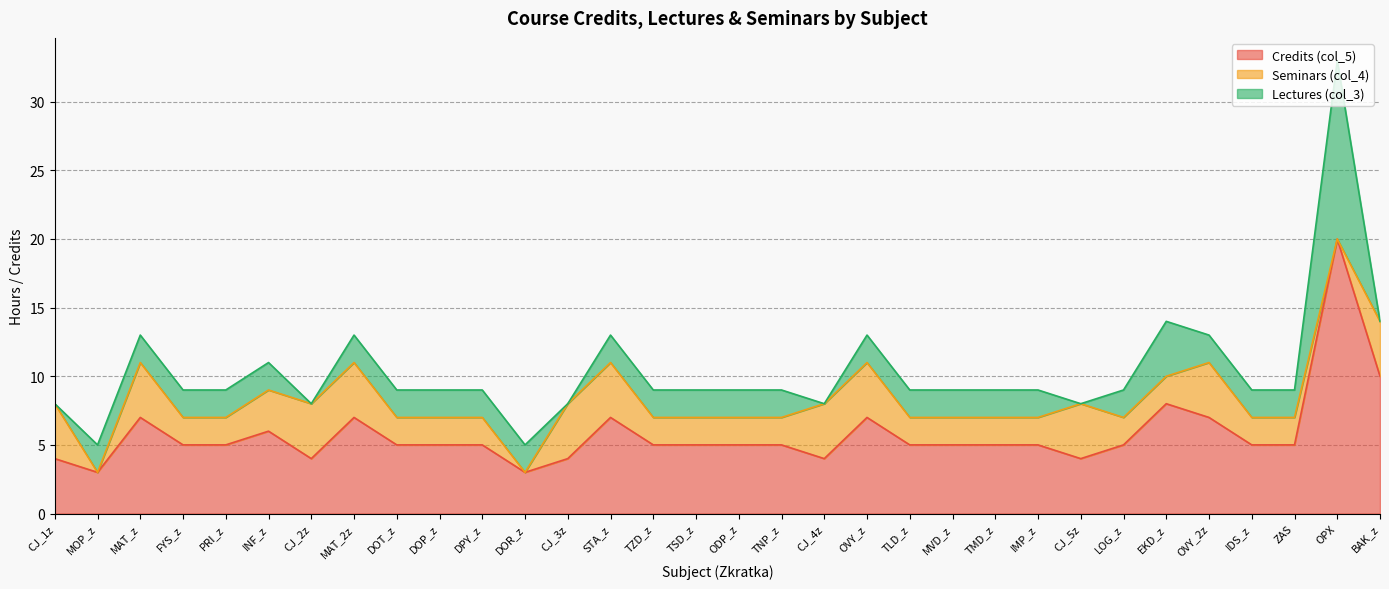

True or false: Credits (col_5) has a value of 7 at LOG_z.

False